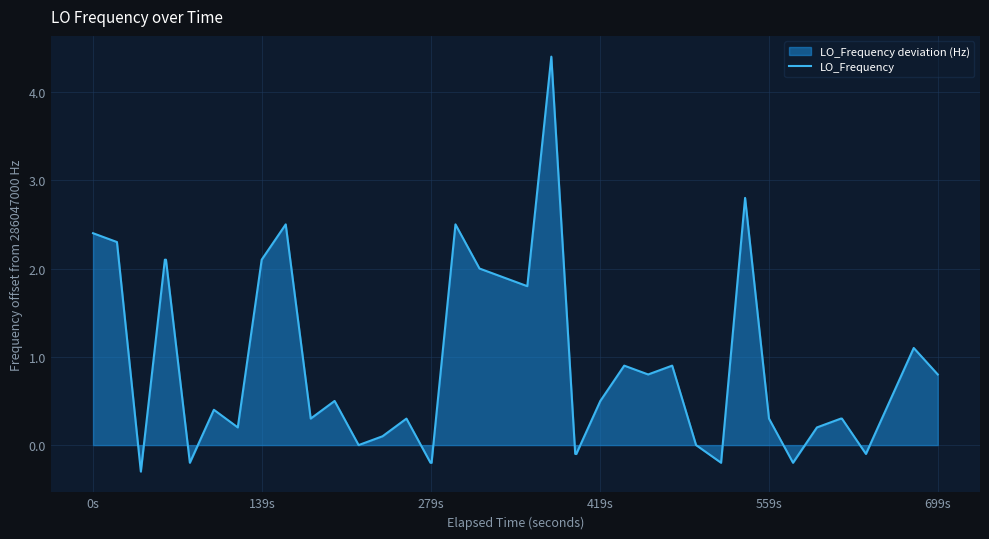

What is the difference between the maximum and minimum values?

4.7